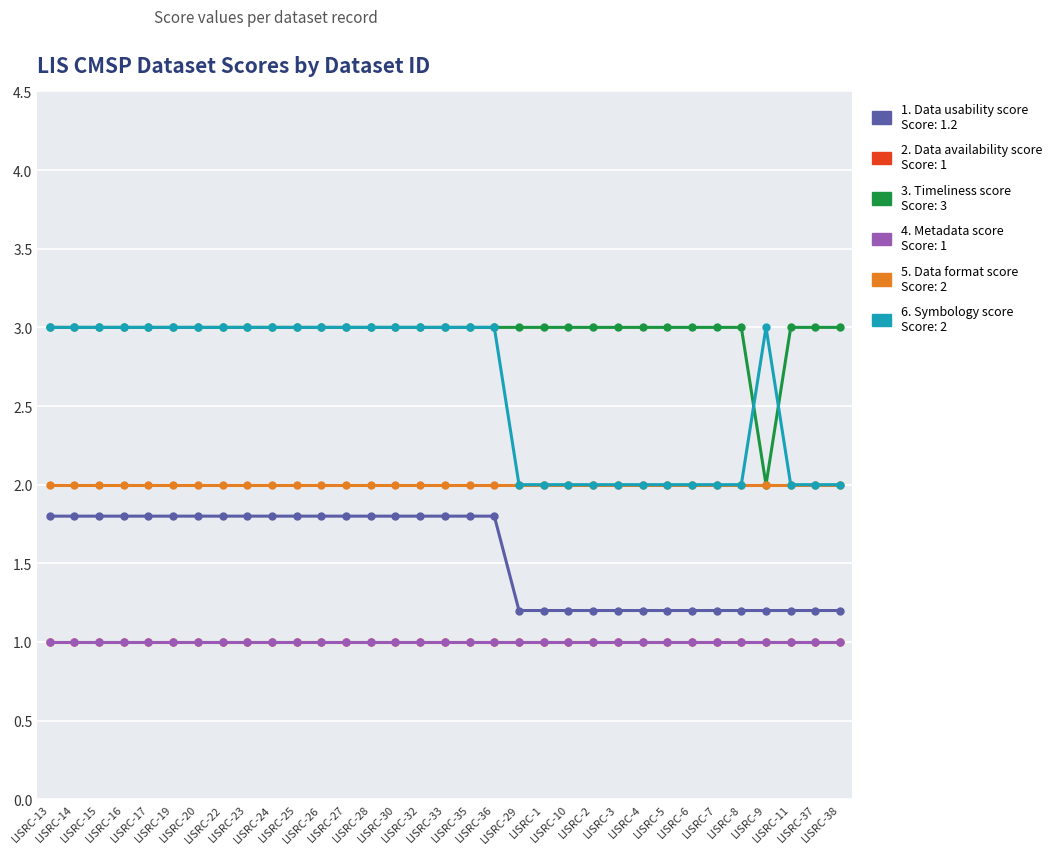

Is this an area chart (filled region under the line)?

No